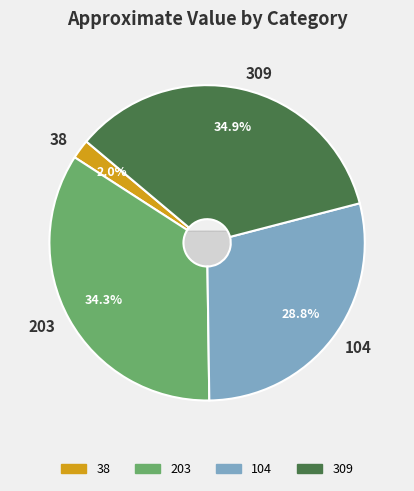

Which slice is the largest?

309